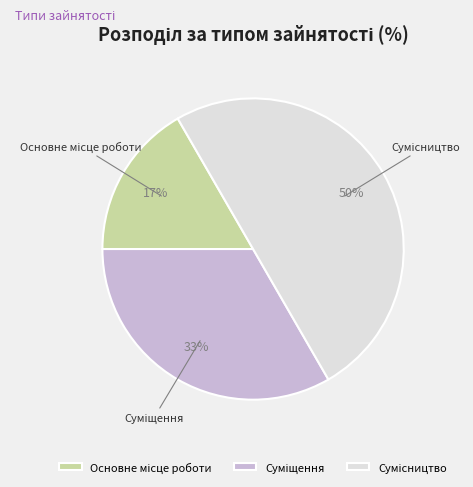

To the nearest percent, what is the difference between the largest and smallest slice percentages?

33%